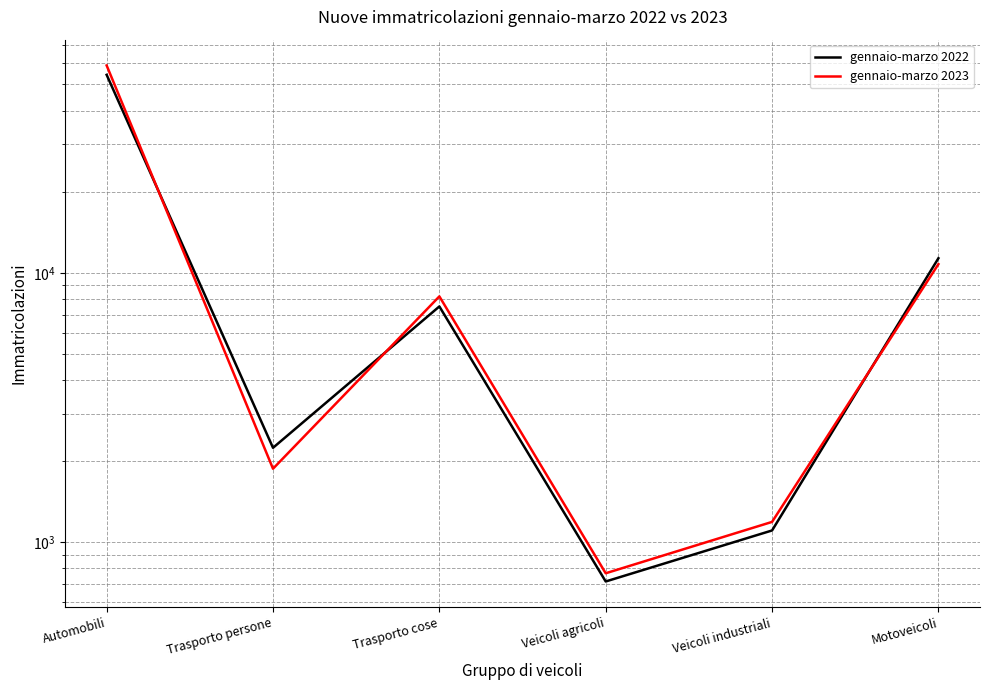

List the labels in order of gennaio-marzo 2023 value, largest first.

Automobili, Motoveicoli, Trasporto cose, Trasporto persone, Veicoli industriali, Veicoli agricoli